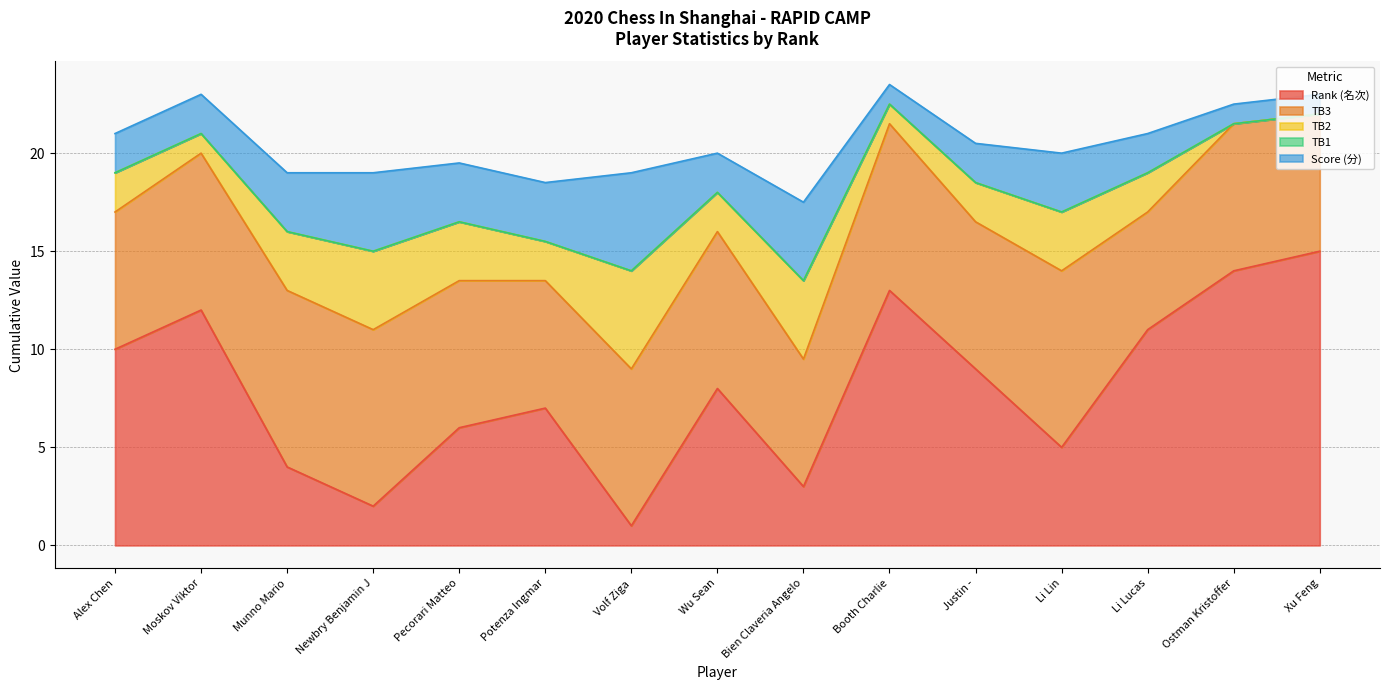

How many data points in Rank (名次) are less than 8?

7